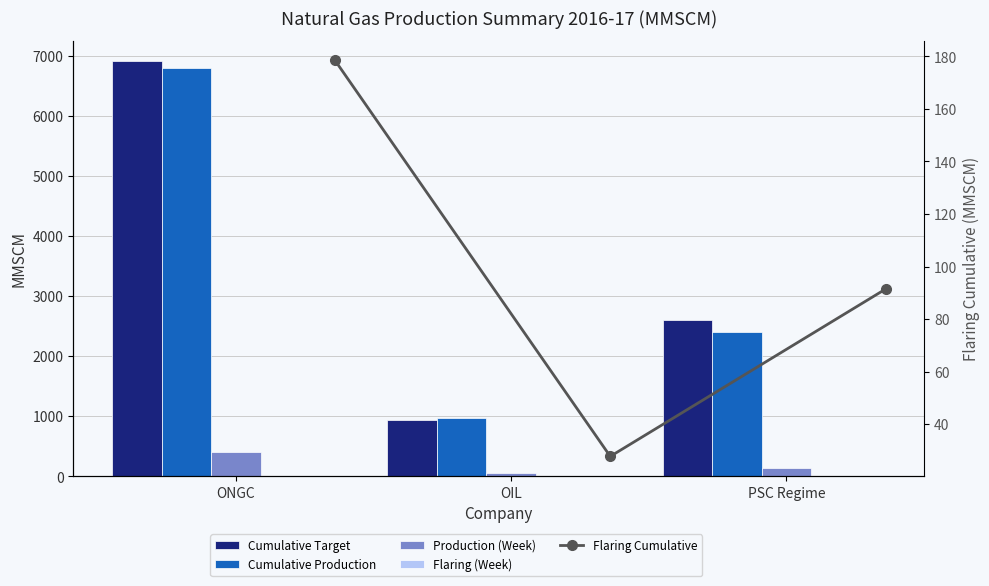

What is the value of the Cumulative Target bar at the 2nd from the left?

937.8